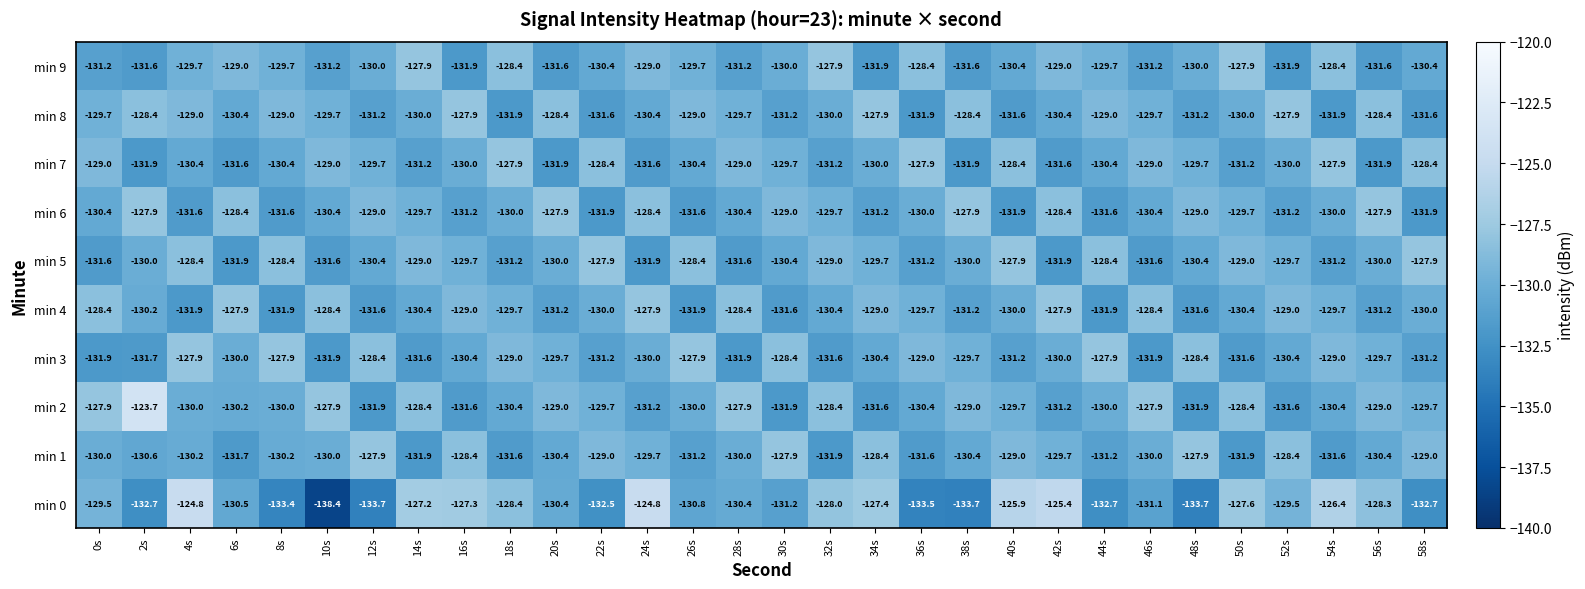

At how many categories does at least one series exceed -125?

3